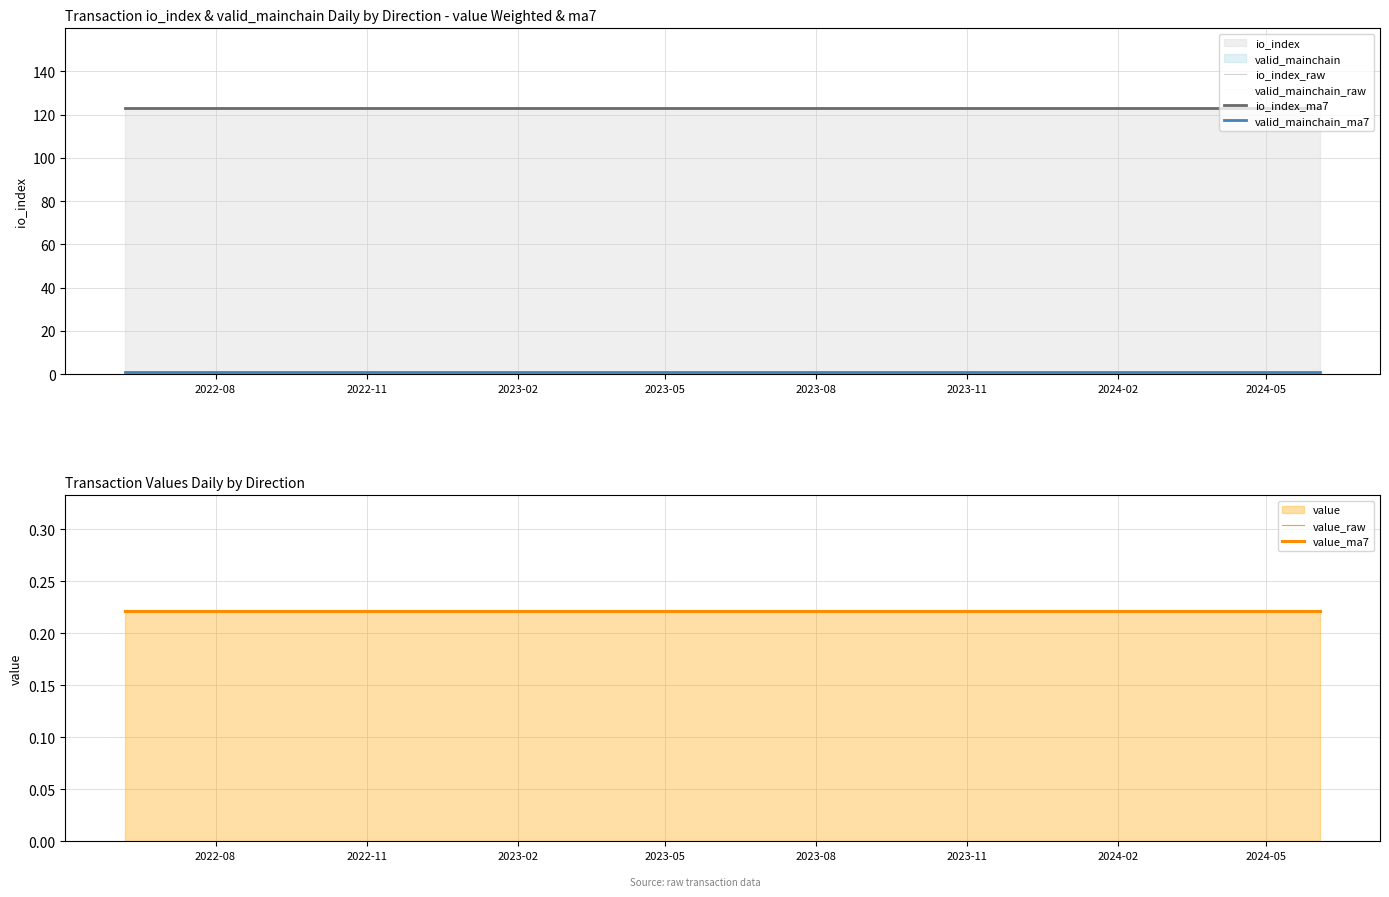

Is the value of io_index_raw at 23 greater than the value of valid_mainchain_ma7 at 2022-08?

Yes